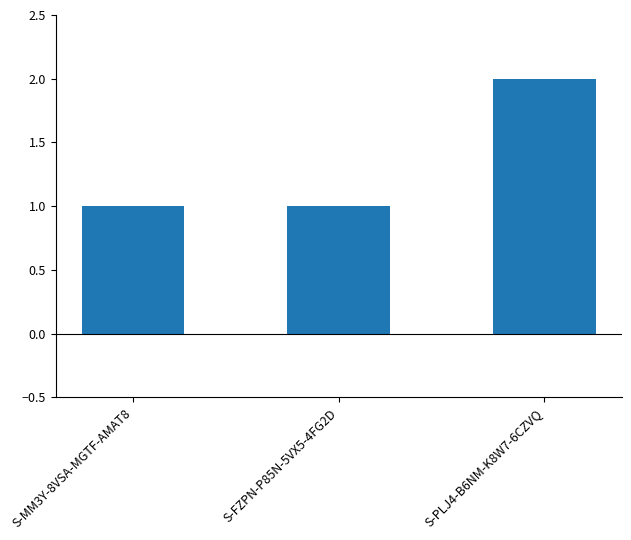

Read the value at S-PLJ4-B6NM-K8W7-6CZVQ.

2